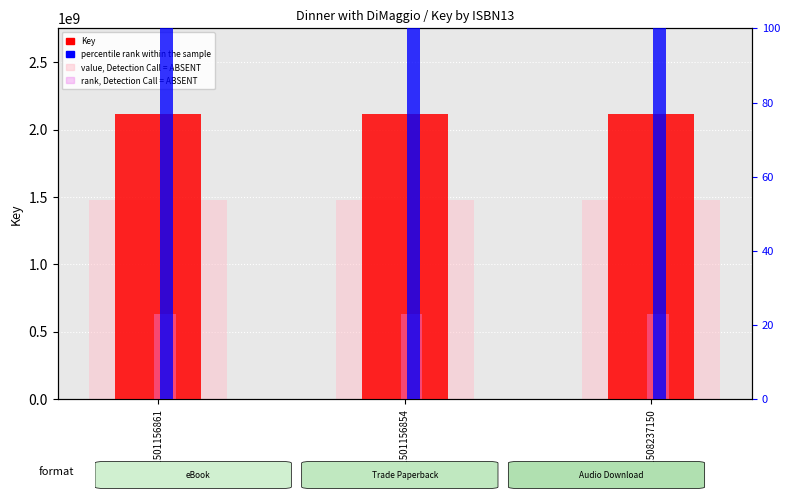

At which category is the sum across all series the highest?

9781501156861